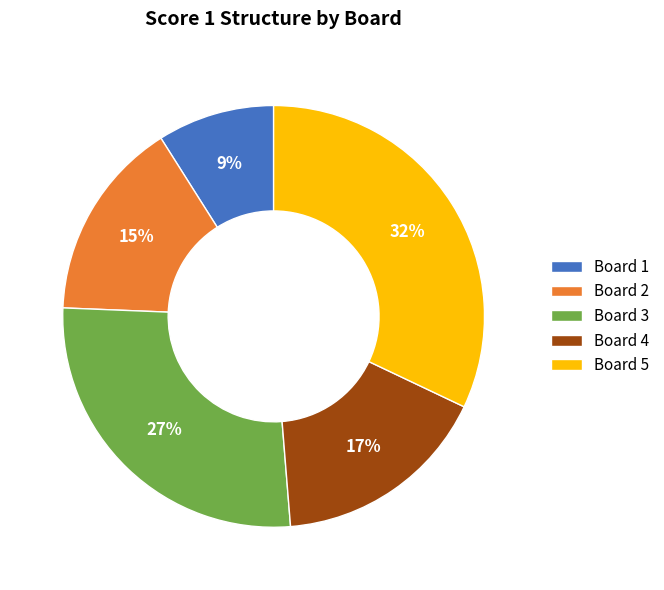

True or false: Board 2 accounts for 5% of the total.

False